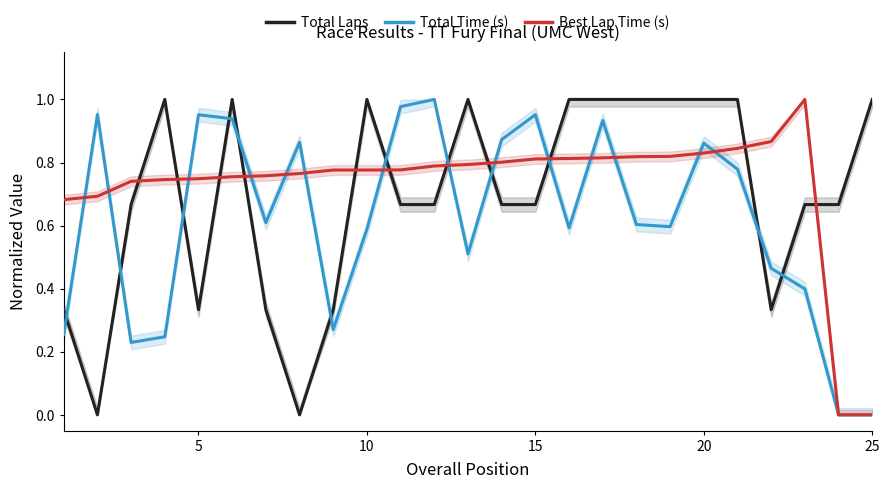

List the labels in order of Total Laps value, smallest first.

5, 7, 0, 20, 6, 8, 21, 10, 10, 11, 13, 14, 22, 23, 15, 25, 9, 12, 15, 16, 17, 18, 19, 20, 24